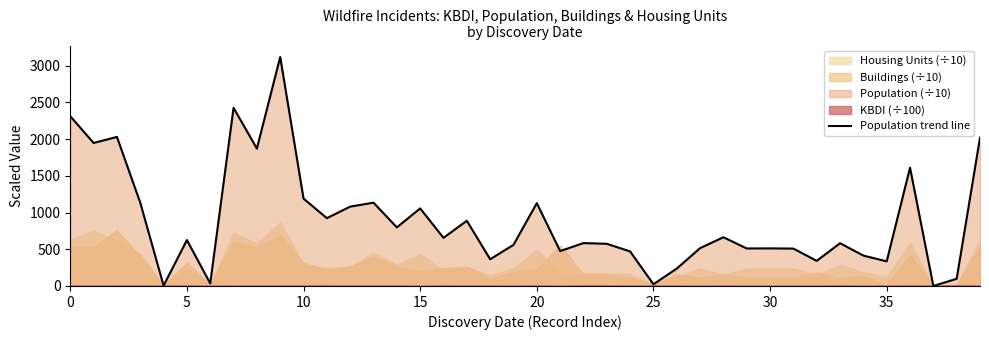

What is the maximum value for Population trend line?

3119.0